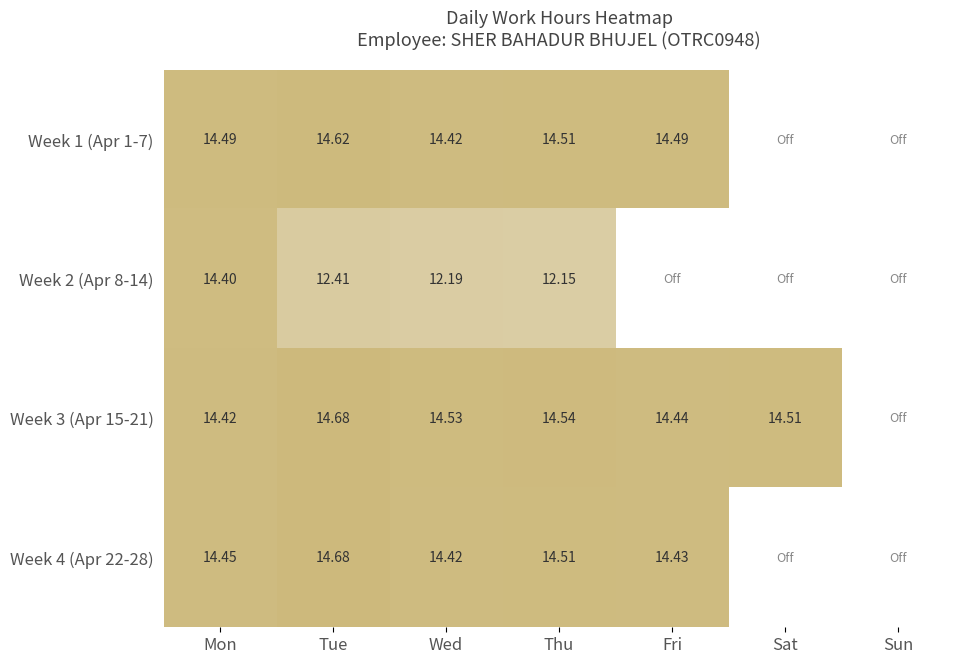

Rank the series by their maximum value, from highest to lowest.

Week 3 (Apr 15-21), Week 4 (Apr 22-28), Week 1 (Apr 1-7), Week 2 (Apr 8-14)